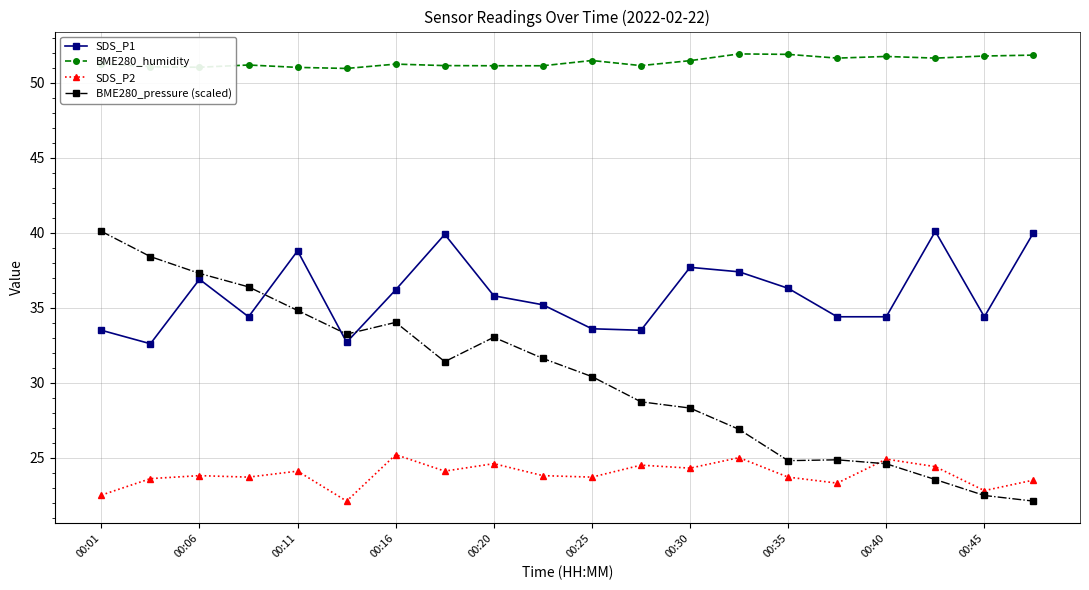

What is the highest value of the SDS_P1 series?

40.1